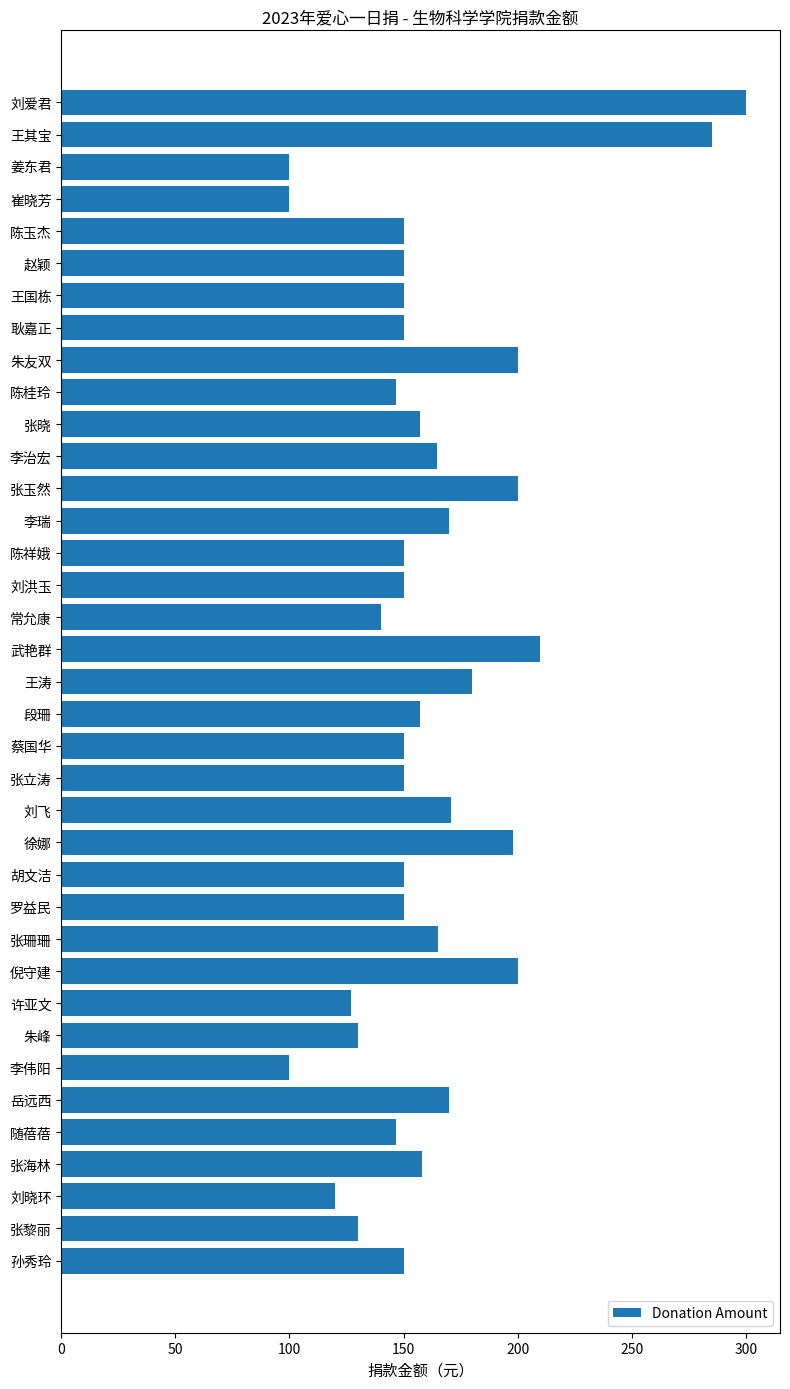

Between 刘晓环 and 常允康, which is larger?

常允康